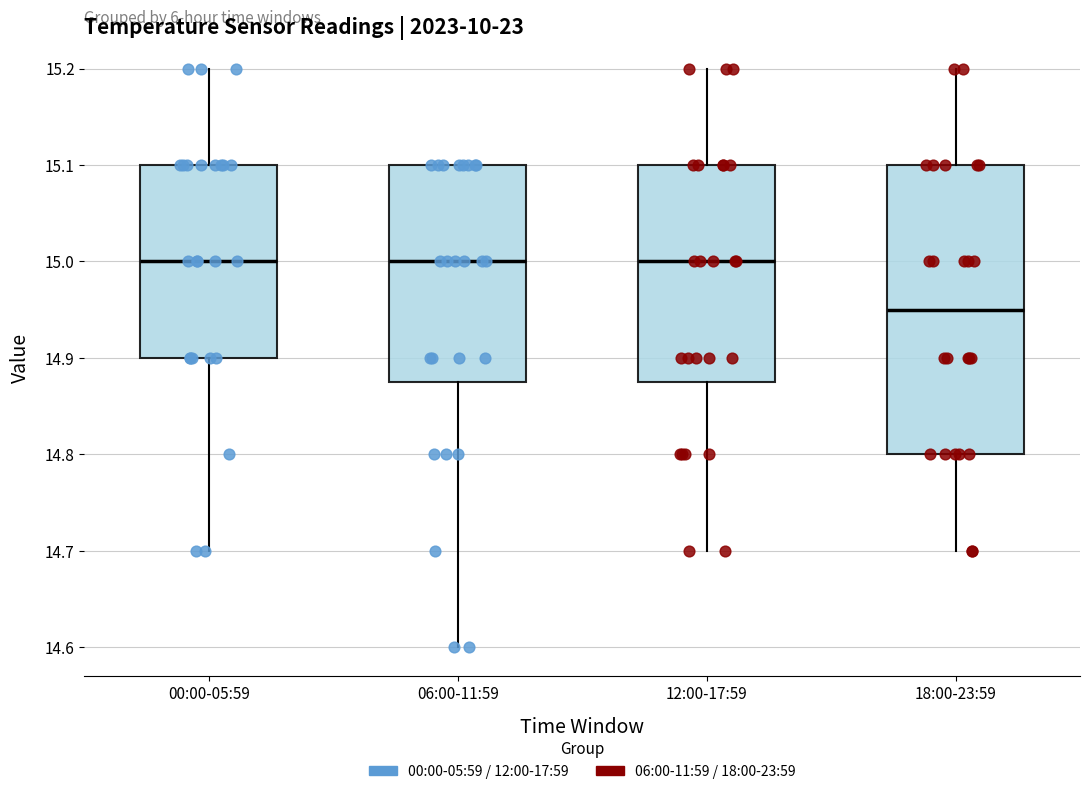

Which box is the tallest, from its lower edge to its upper edge?

18:00-23:59